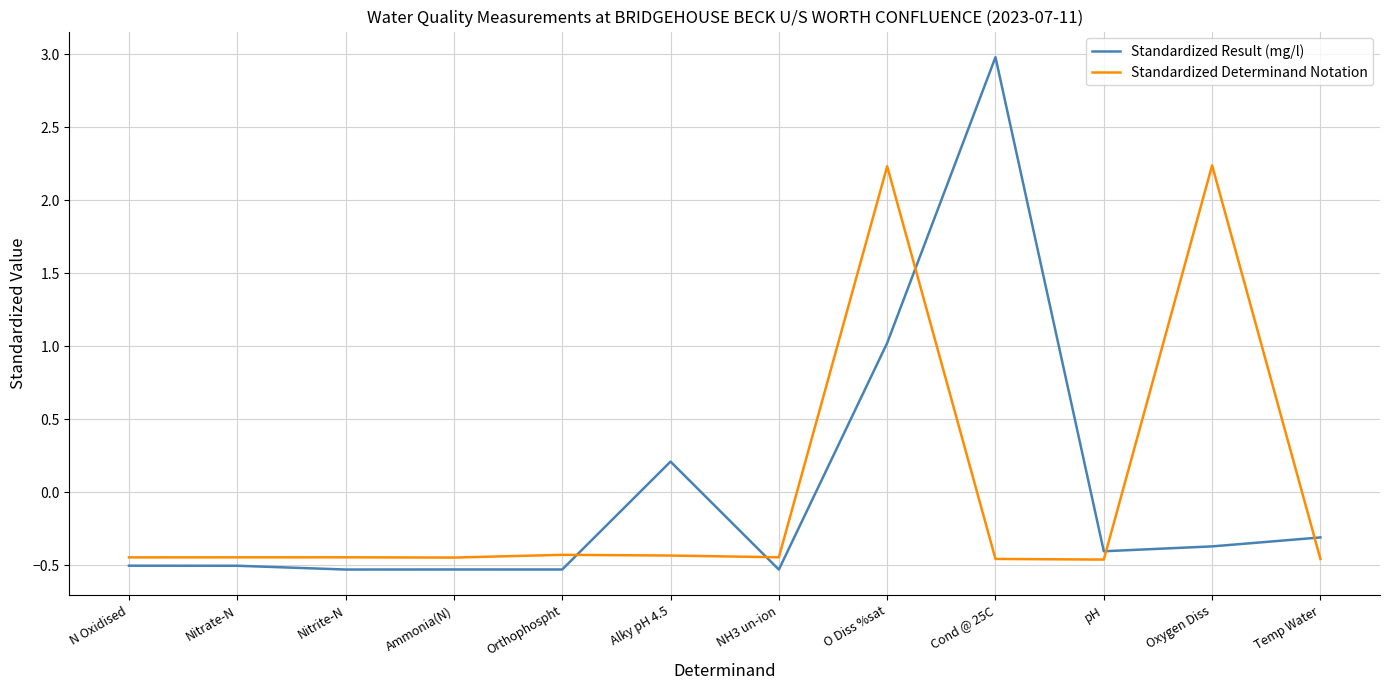

What position from the left is Alky pH 4.5?

6